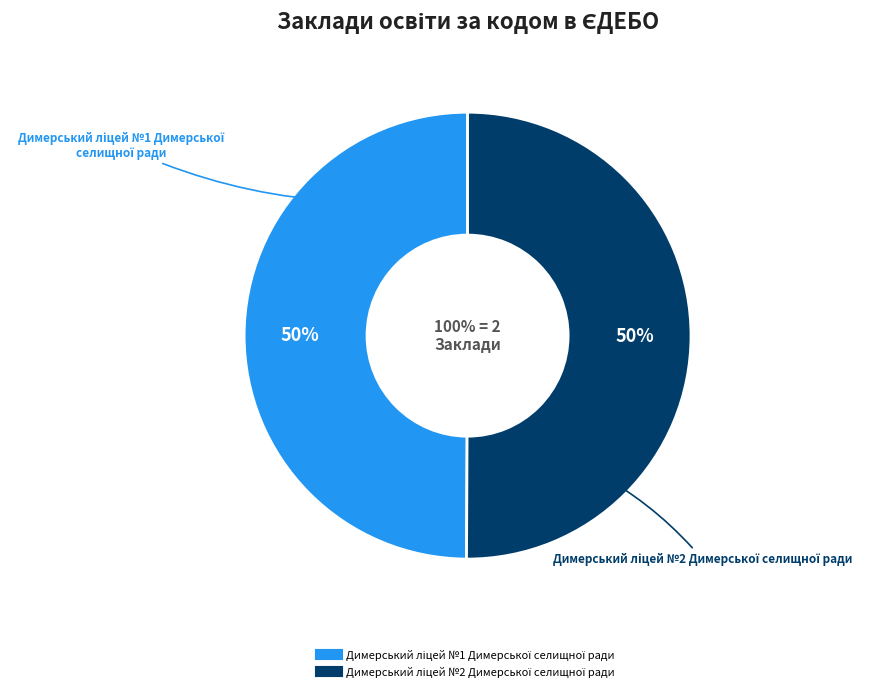

What portion of the pie excludes Димерський ліцей №1 Димерської селищної ради?

50.1%